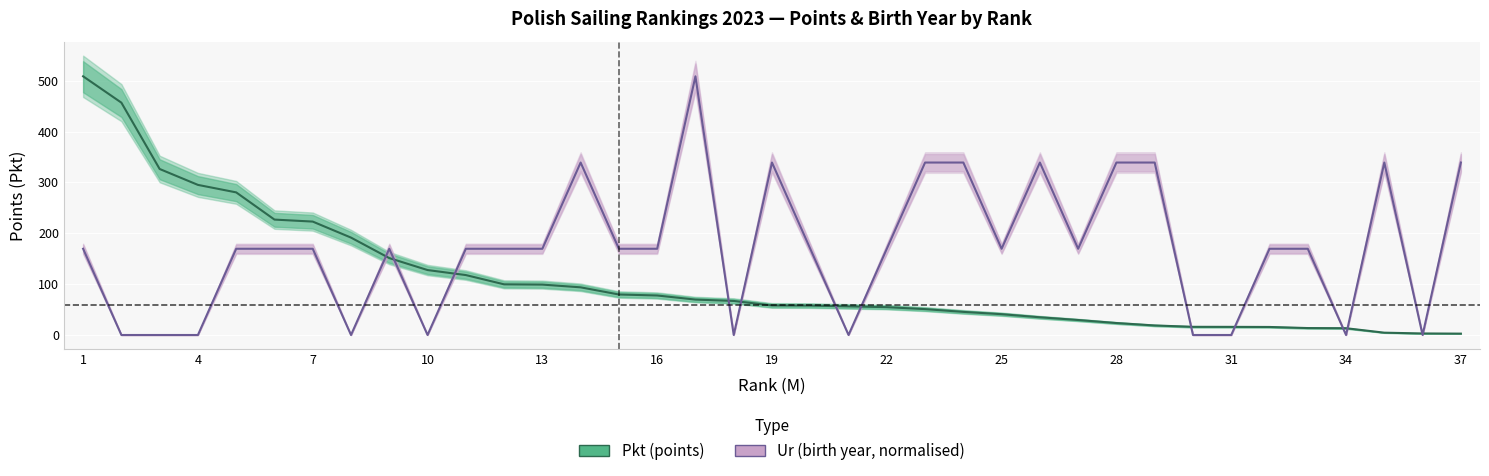

How many lines are shown in the chart?

2